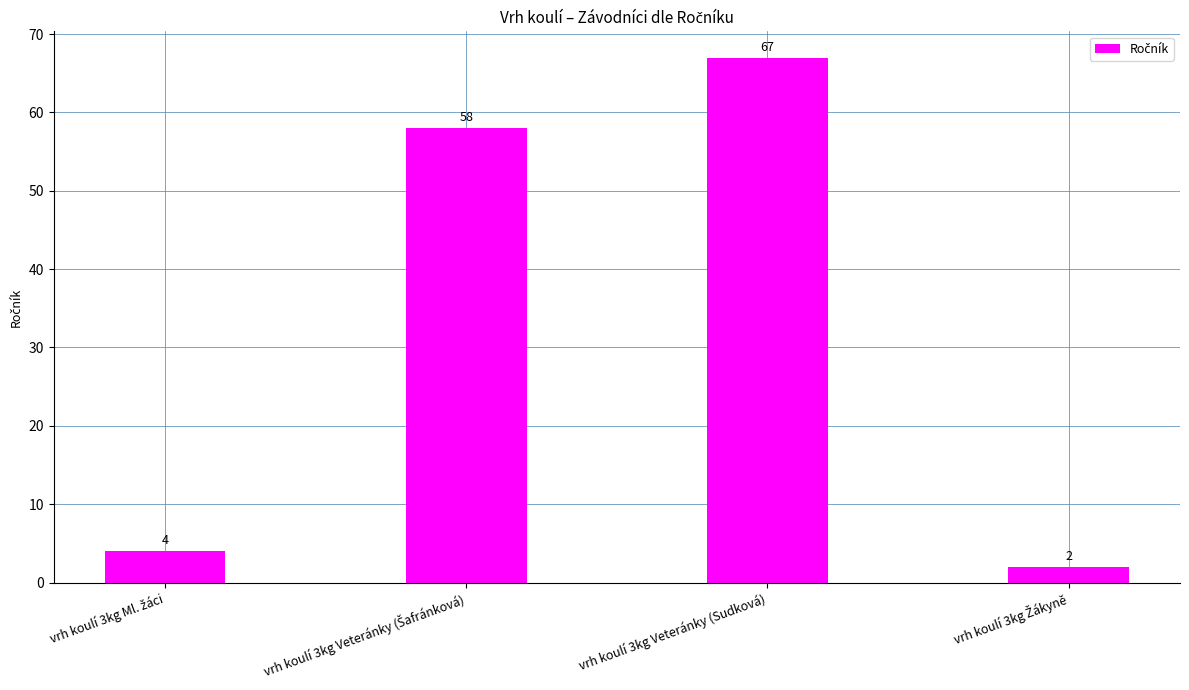

Read the value at vrh koulí 3kg Veteránky (Sudková), to the nearest 10.

70